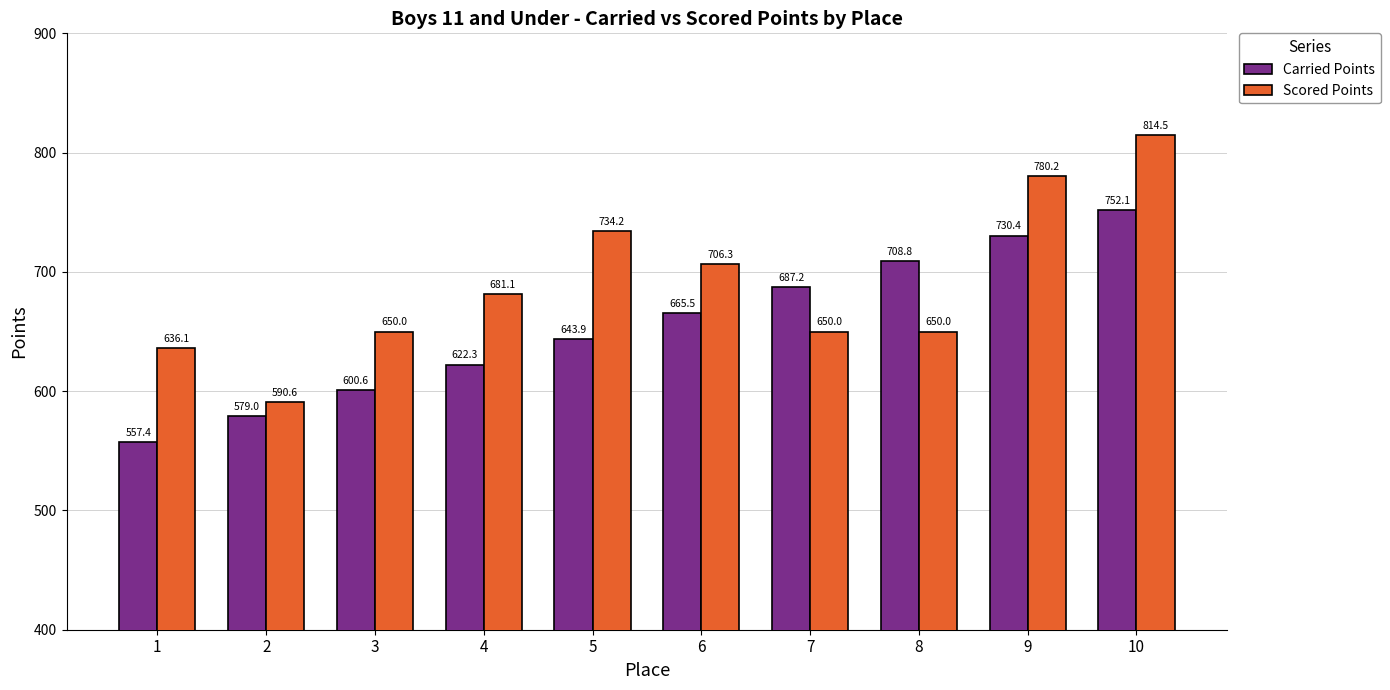

At which label is Carried Points closest to 654?

5